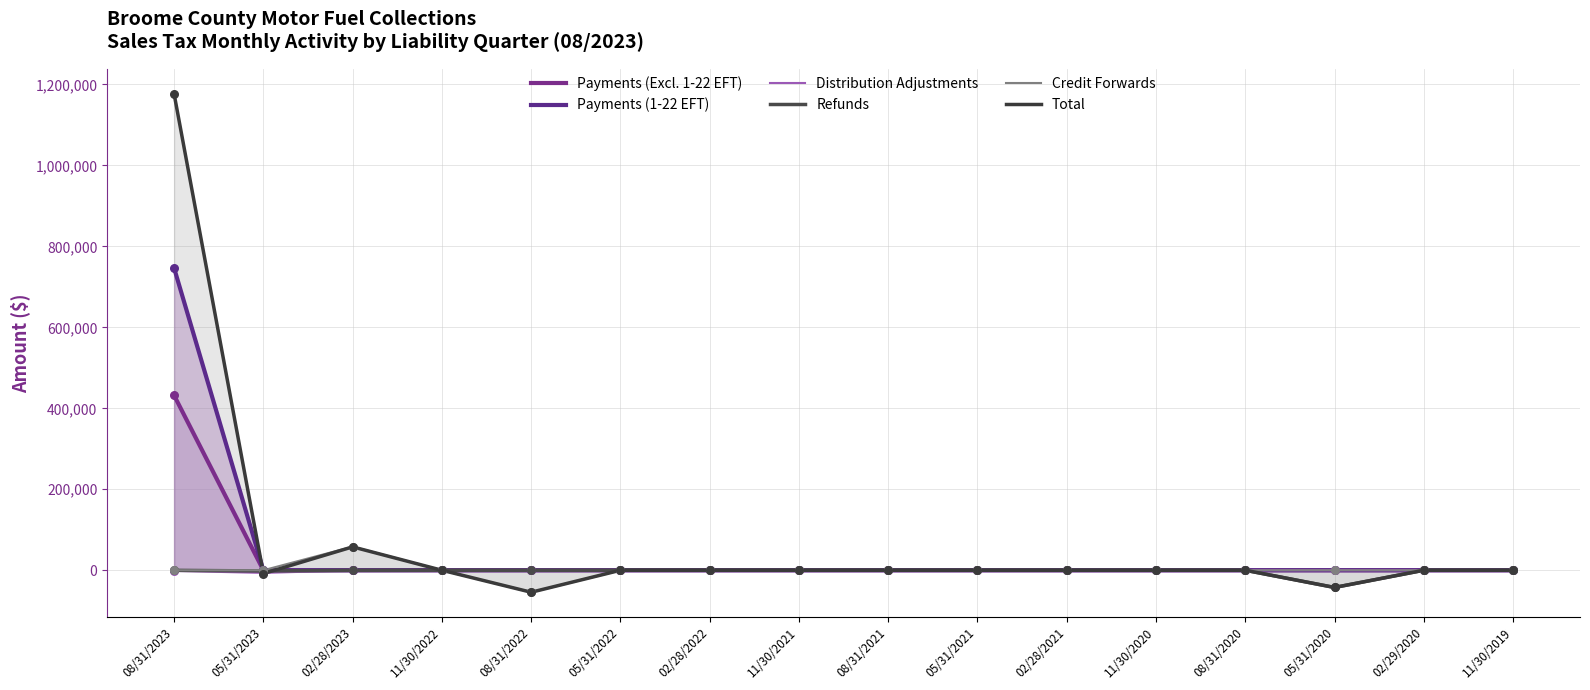

Is the value of Refunds at 05/31/2021 greater than the value of Total at 05/31/2023?

Yes